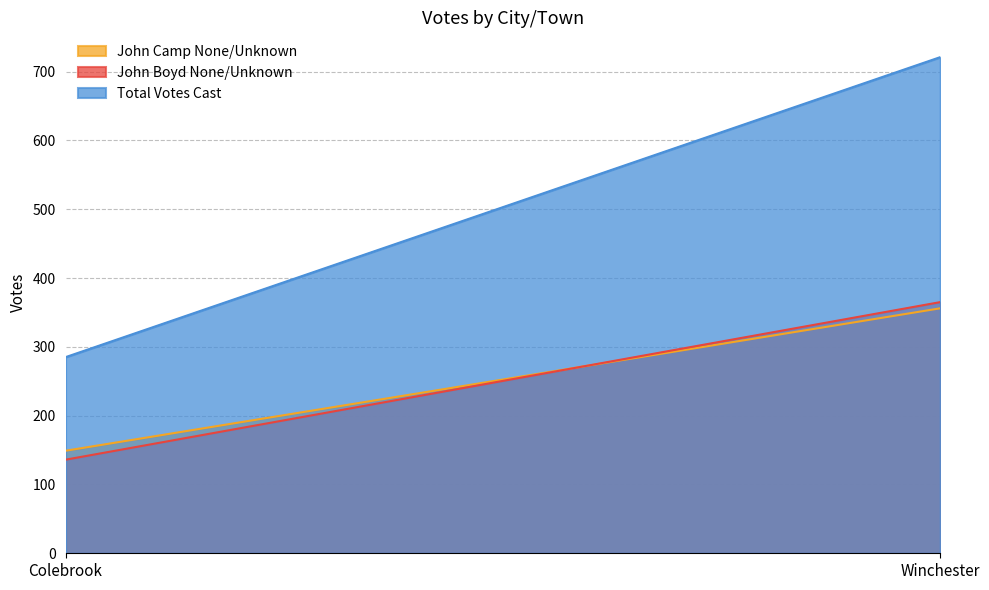

What are all the series names shown in the legend?

John Camp None/Unknown, John Boyd None/Unknown, Total Votes Cast